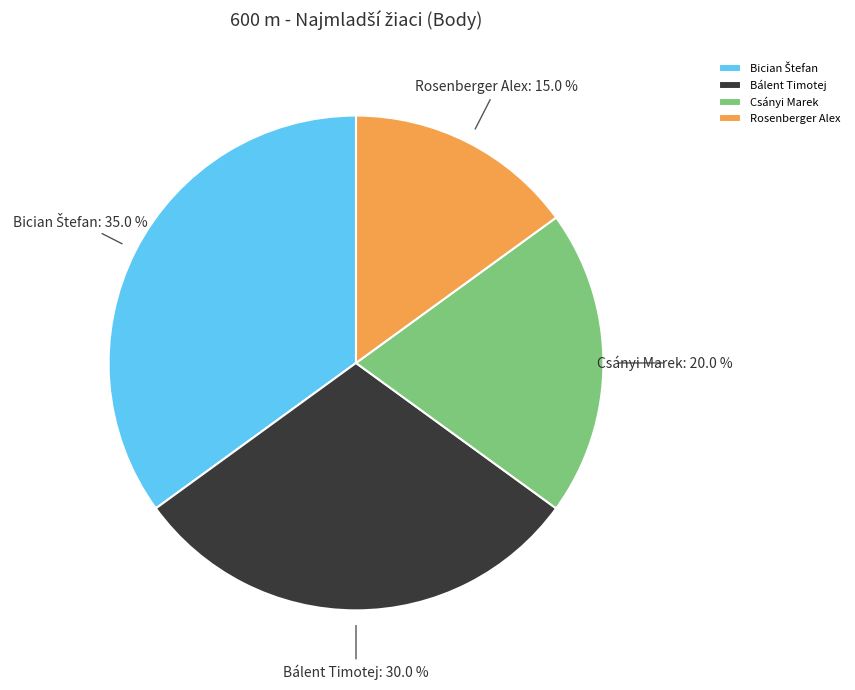

What is the ratio of the value at Bálent Timotej to the value at Rosenberger Alex?

2.0